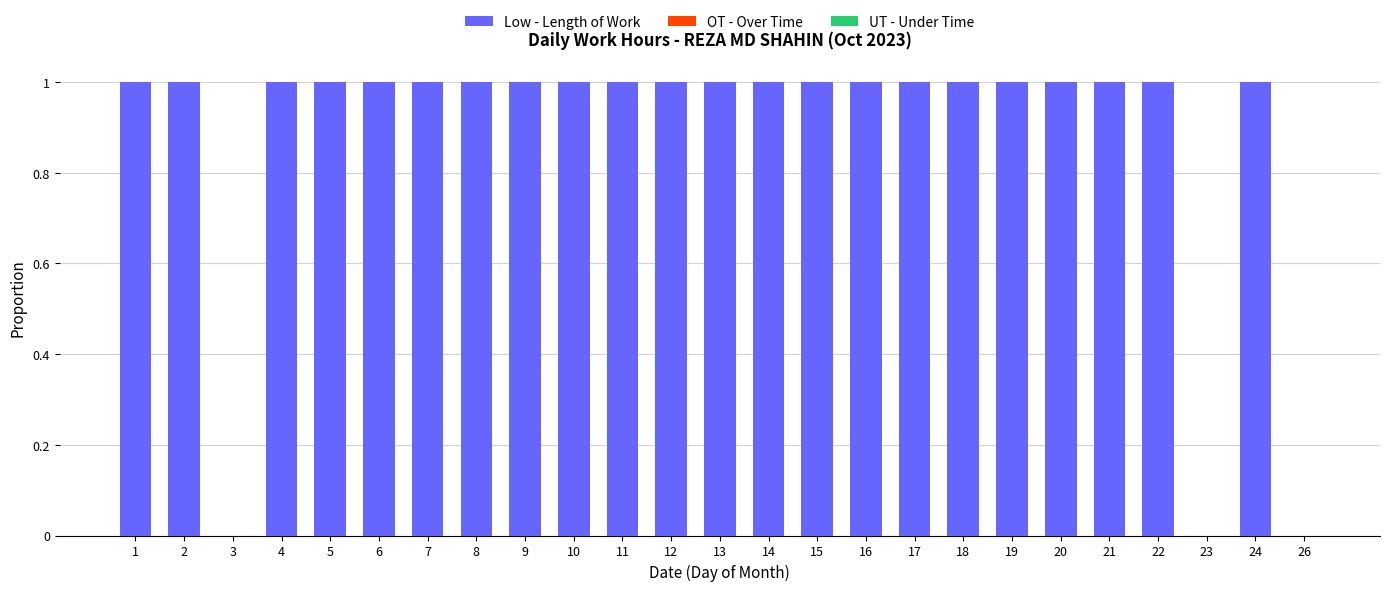

The value at 2 is 1. True or false?

True